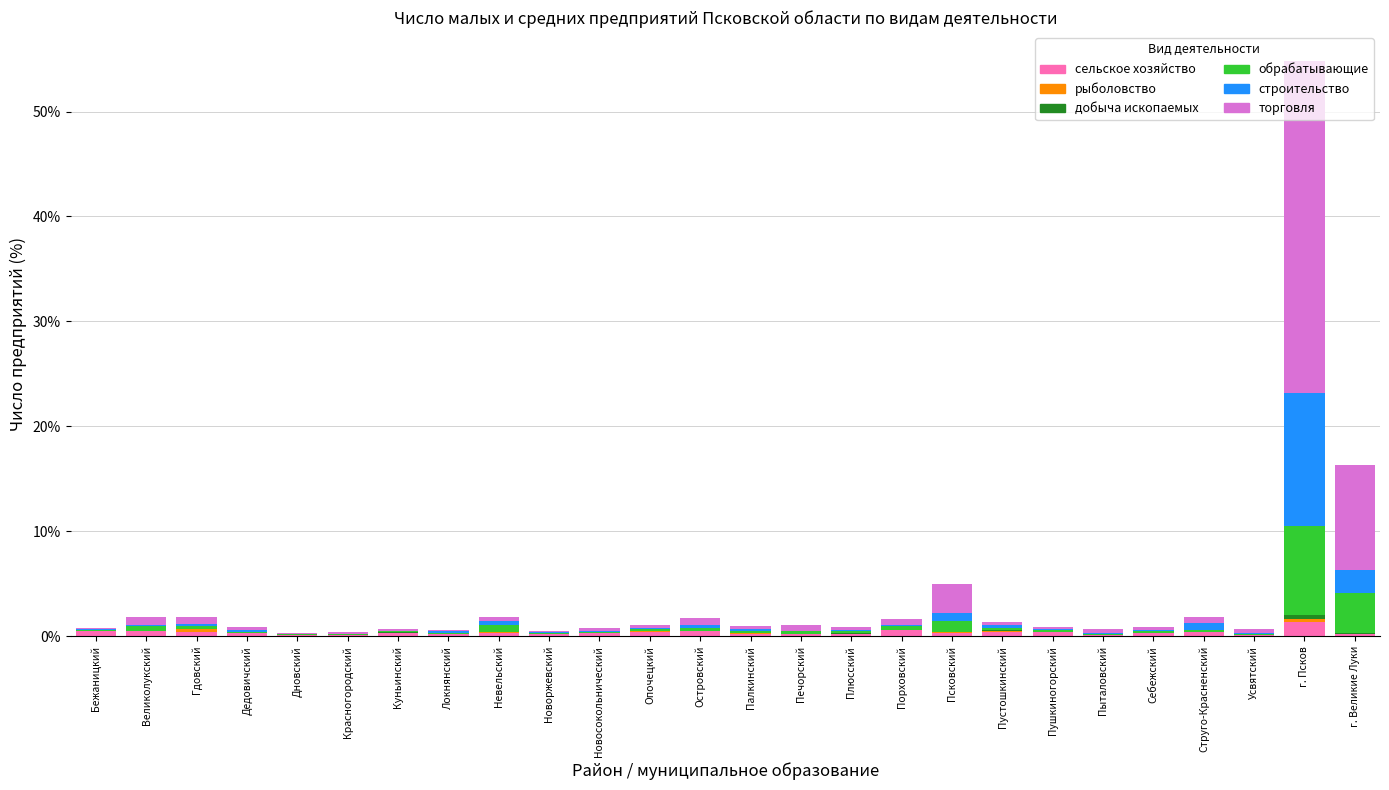

What is the sum of all сельское хозяйство values?

9.0